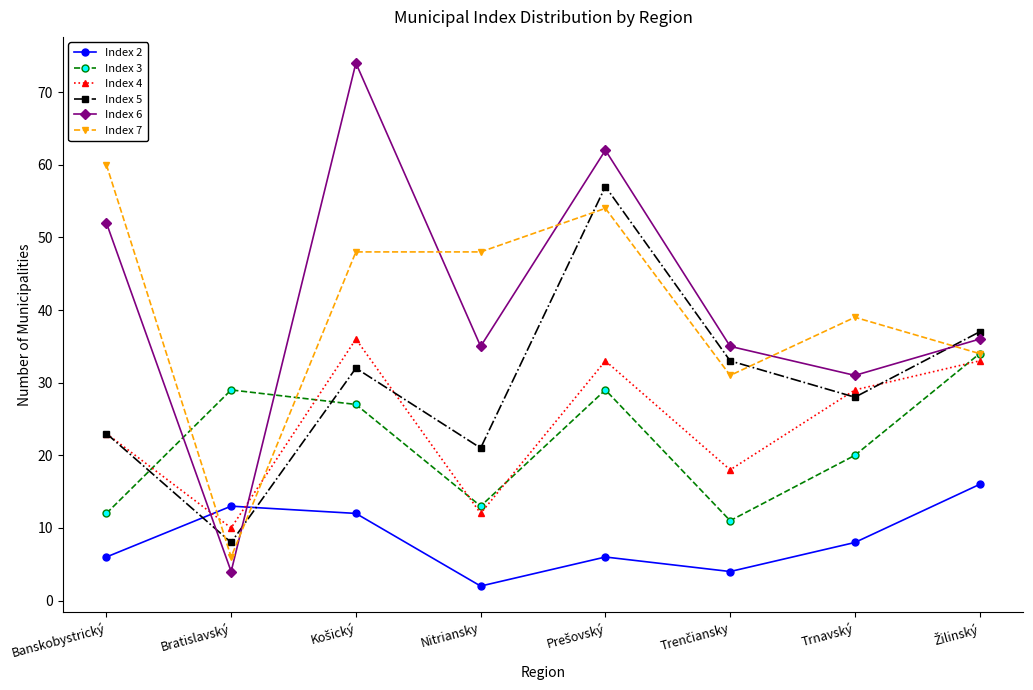

Which series has the widest spread of values?

Index 6